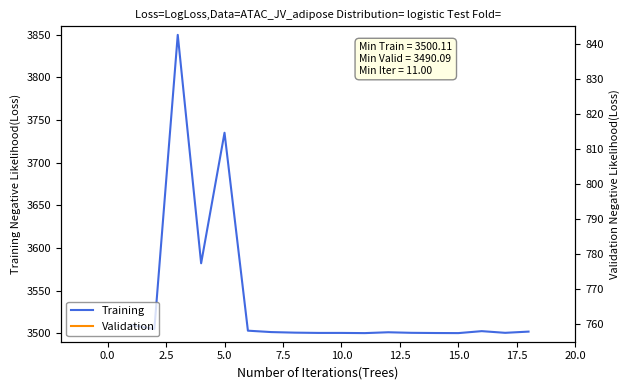

What is the minimum value for Training?

3500.1